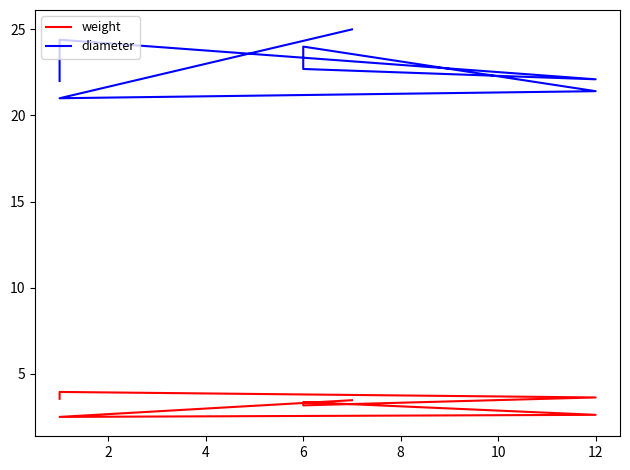

What is the sum of all diameter values?

182.6